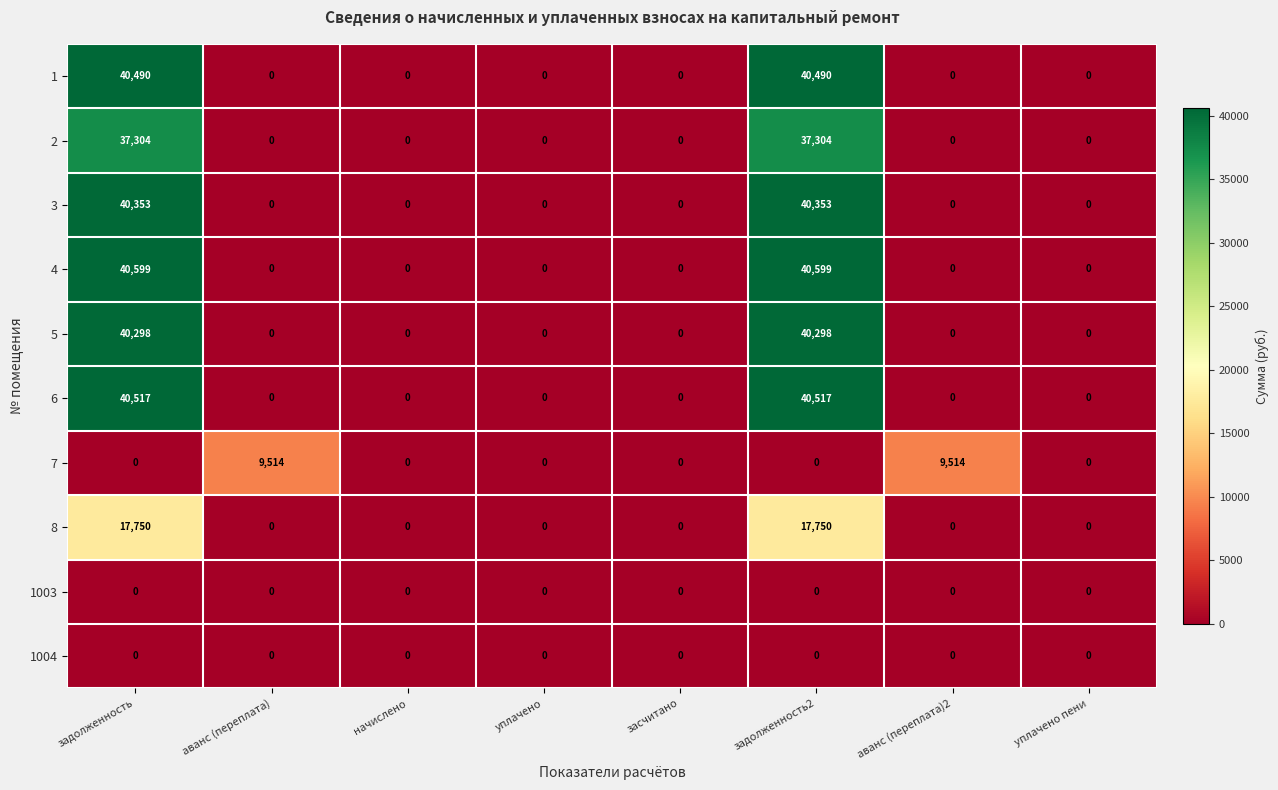

Count the 2 values in the range 0 to 37304.

8